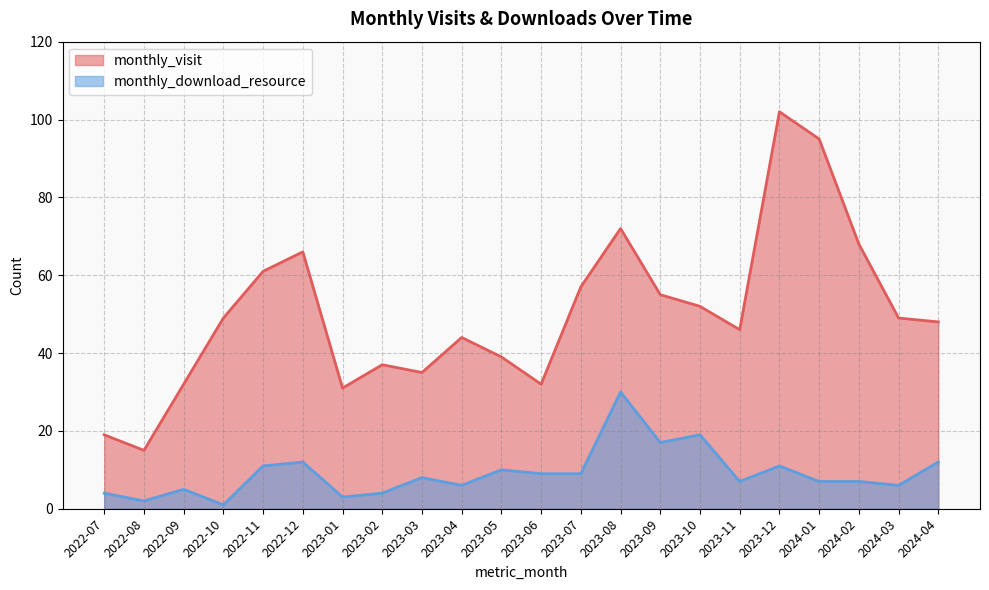

True or false: monthly_visit and monthly_download_resource intersect in this chart.

False